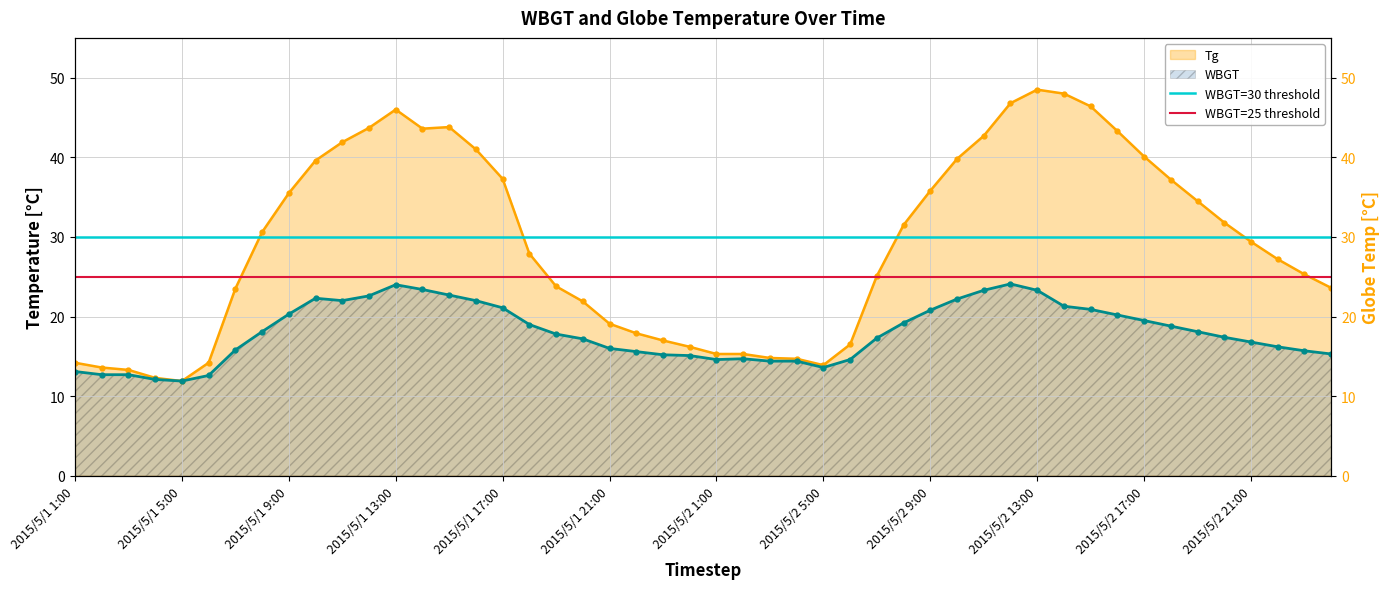

Does the chart have visible grid lines?

Yes